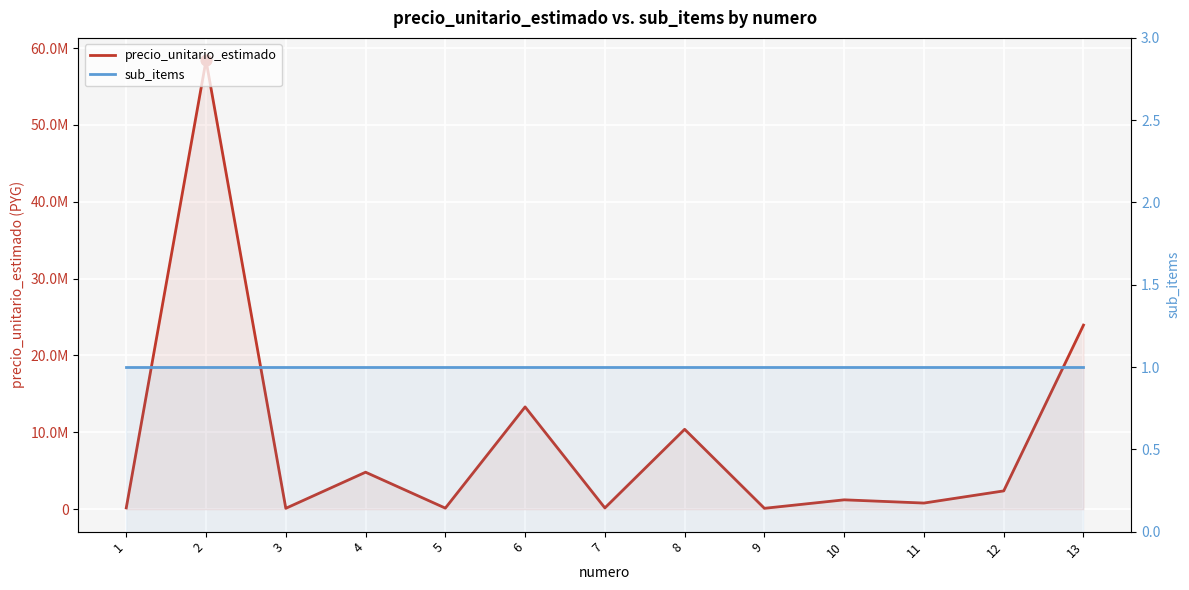

What is the total value across all series at 13?

23954778